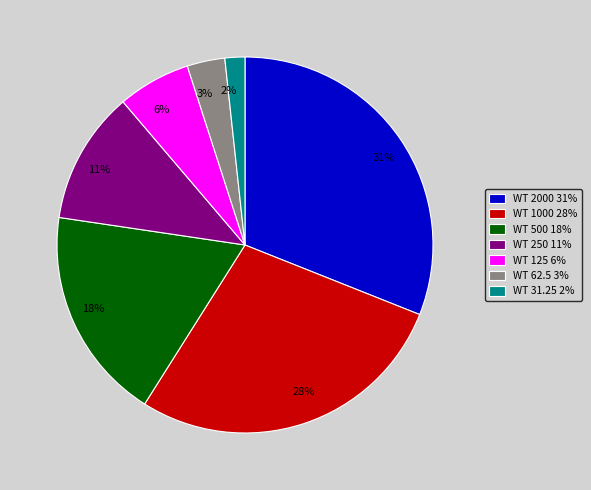

Which has a higher value, WT 2000 or WT 1000?

WT 2000